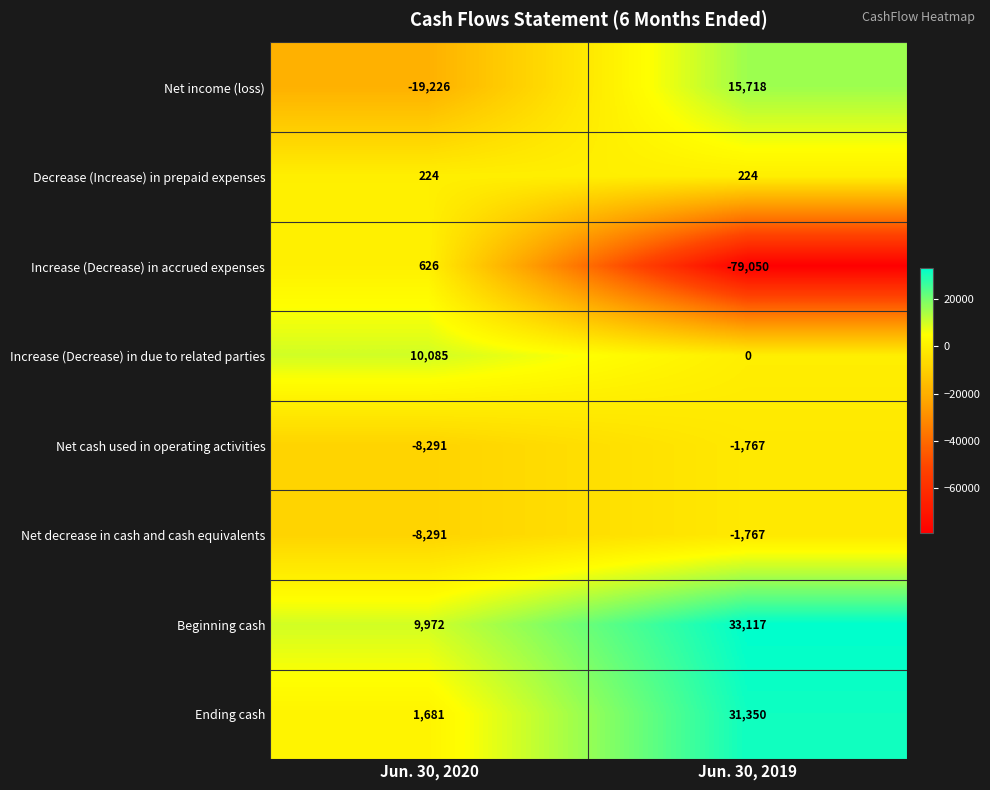

At which label is Increase (Decrease) in accrued expenses closest to -39212?

Jun. 30, 2020